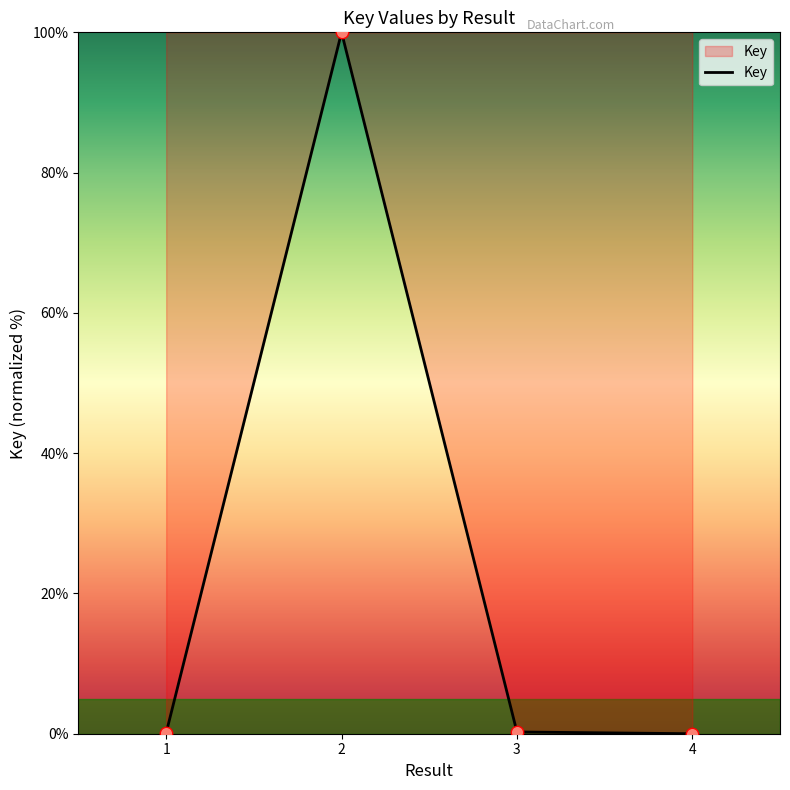

What is the change in value from 2 to 4?

-100.0